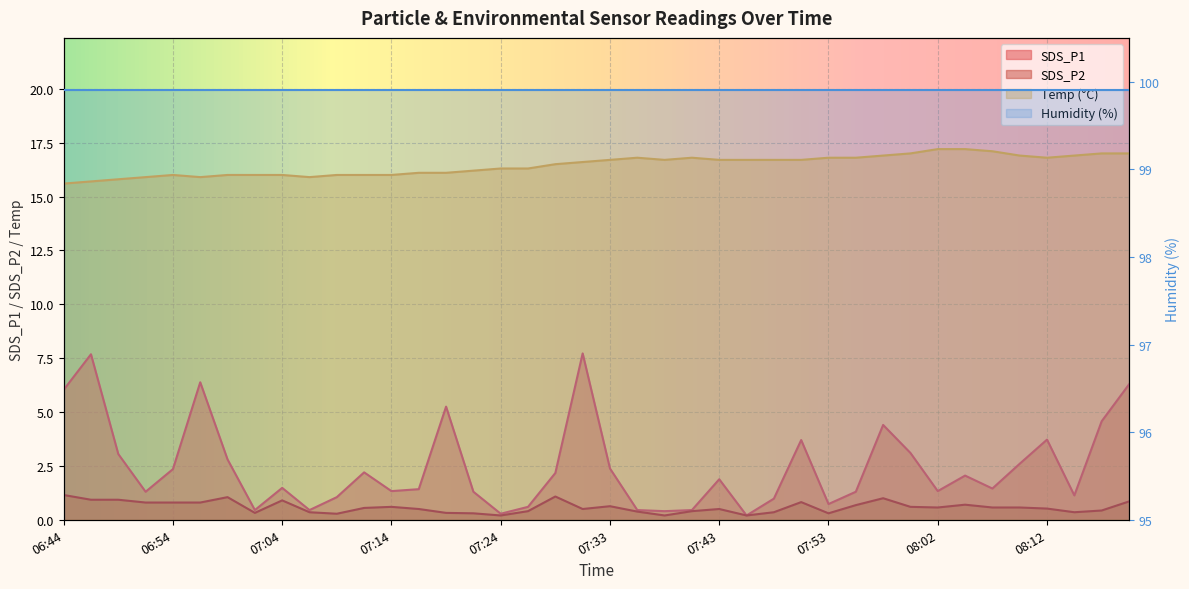

The SDS_P2 series shows 0.3 at 07:19. True or false?

True